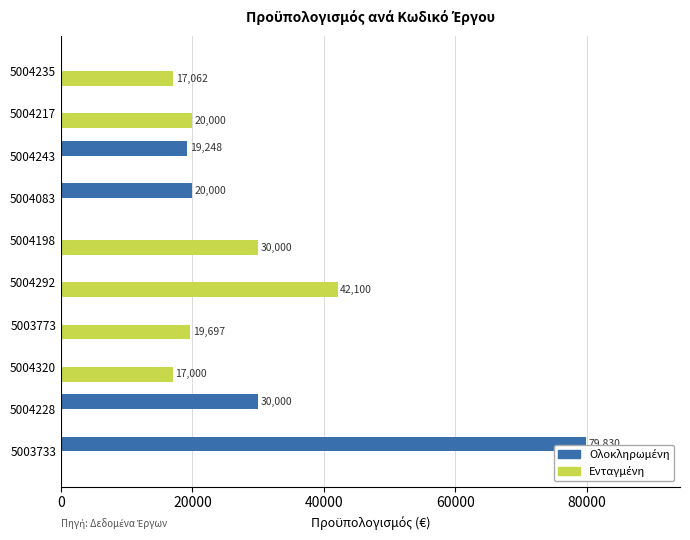

Which series has the largest total across all categories?

Ολοκληρωμένη